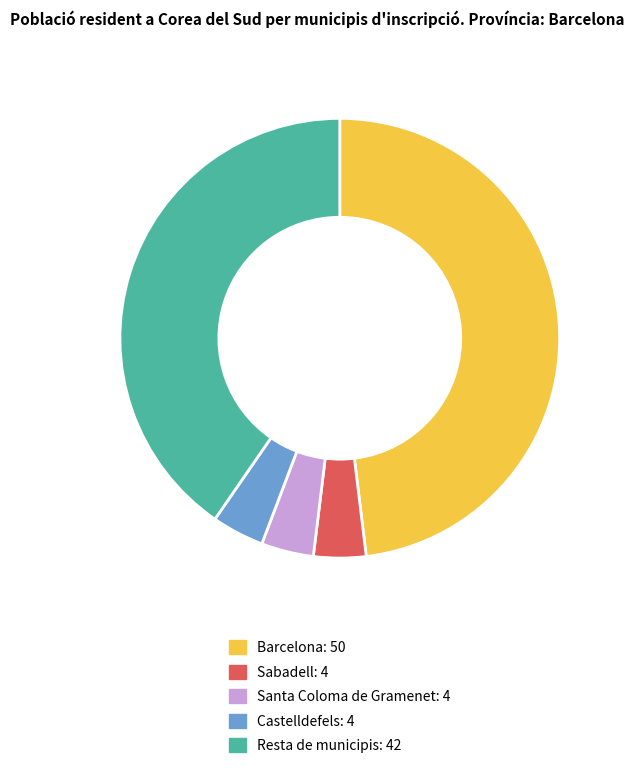

Which has a higher value, Castelldefels or Resta de municipis?

Resta de municipis